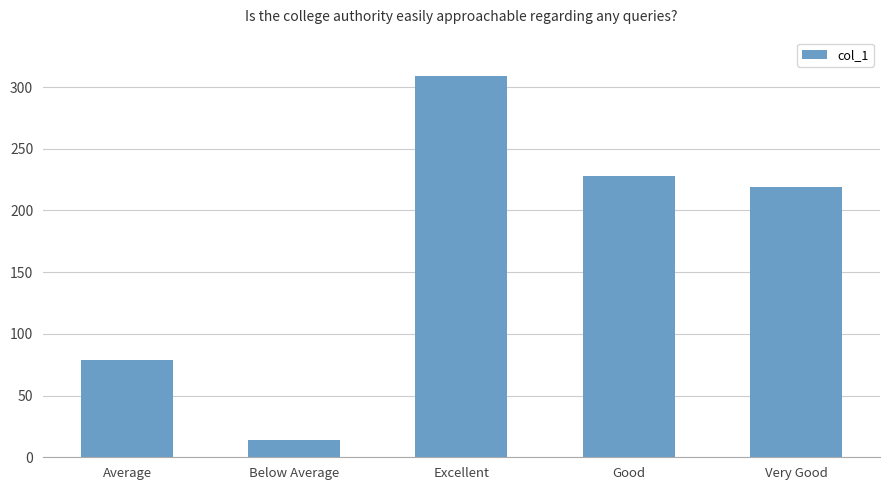

At which label is the value closest to 161?

Very Good